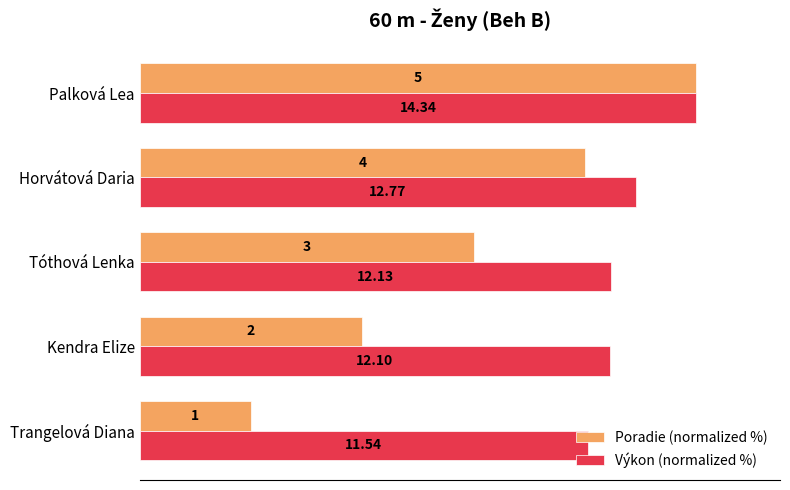

What are all the series names shown in the legend?

Poradie (normalized %), Výkon (normalized %)